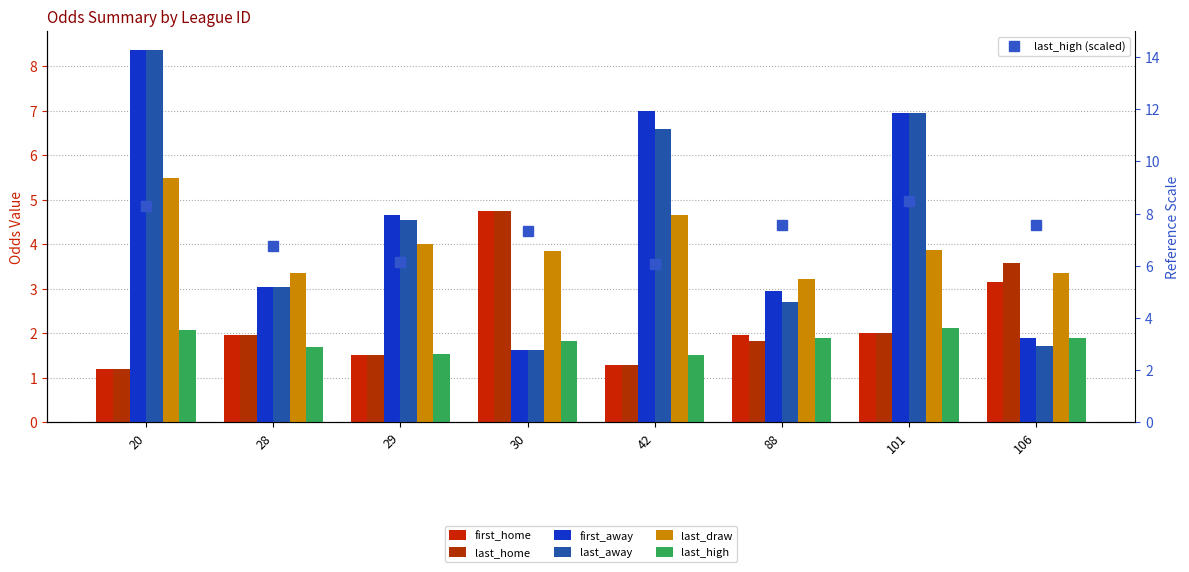

What is the difference between the first_away values at 101 and 29?

2.3